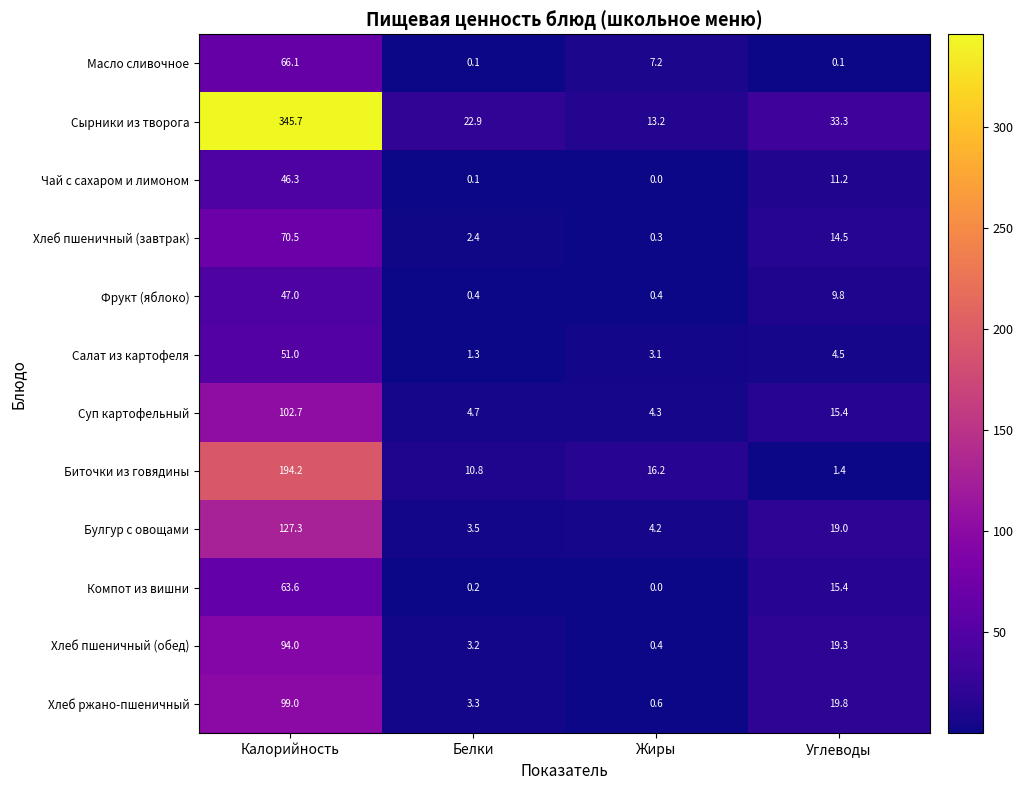

Which category has the lowest value across all series?

Жиры